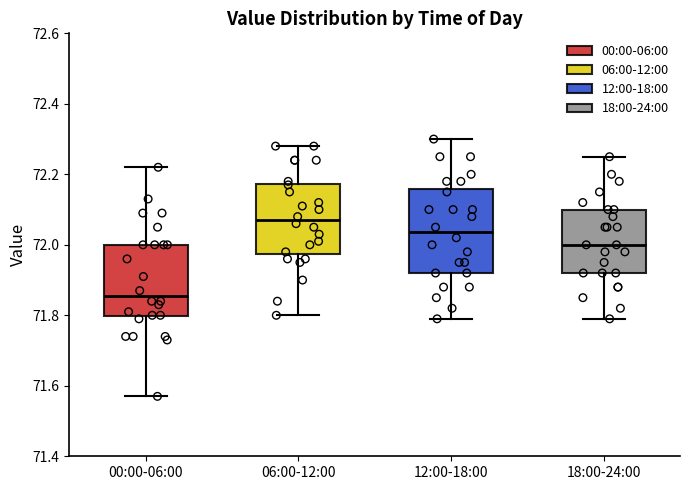

Reading left to right, transcribe this box plot: for each box, give where its median line is, the range the box spans, and where its two whiskers end, as read against the y-axis. The values are not printed on the chart, so give them approximately, as read against the axis.

00:00-06:00: median 71.86, box 71.80 to 72.00, whiskers 71.58 to 72.22
06:00-12:00: median 72.08, box 71.98 to 72.18, whiskers 71.80 to 72.28
12:00-18:00: median 72.04, box 71.92 to 72.16, whiskers 71.80 to 72.30
18:00-24:00: median 72.00, box 71.92 to 72.10, whiskers 71.80 to 72.26